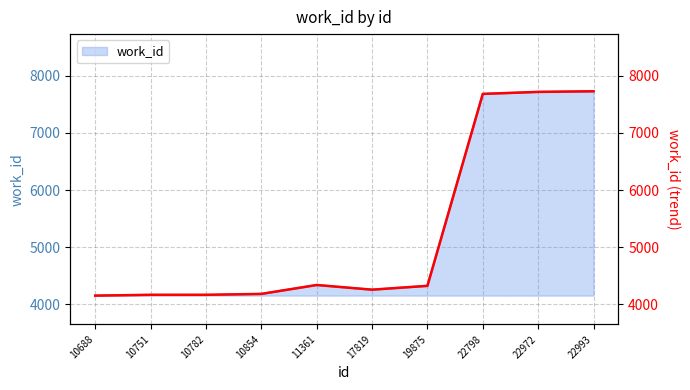

How many distinct data groups are displayed?

1